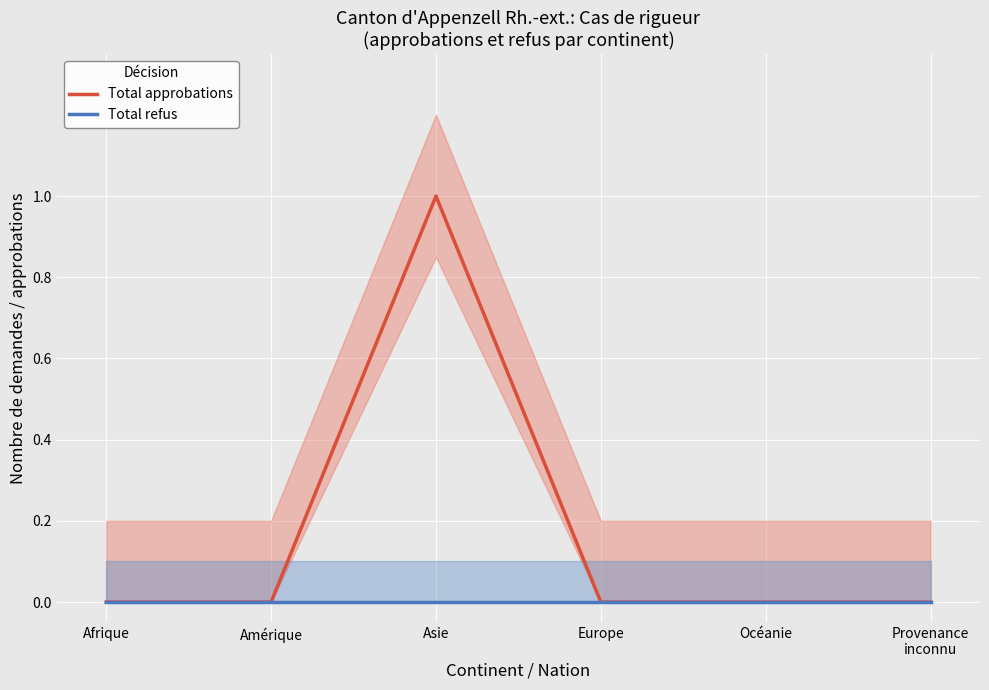

Rank the series by their maximum value, from lowest to highest.

Total refus, Total approbations